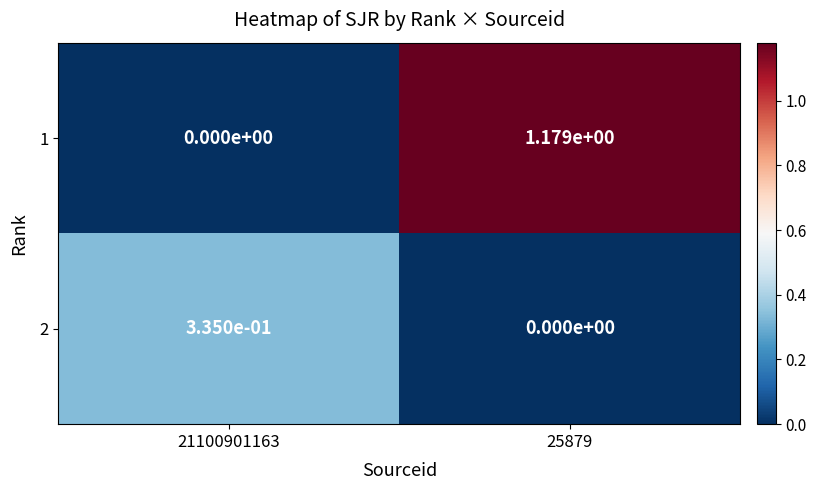

Is it true that 2 equals -0.2 at 25879?

False